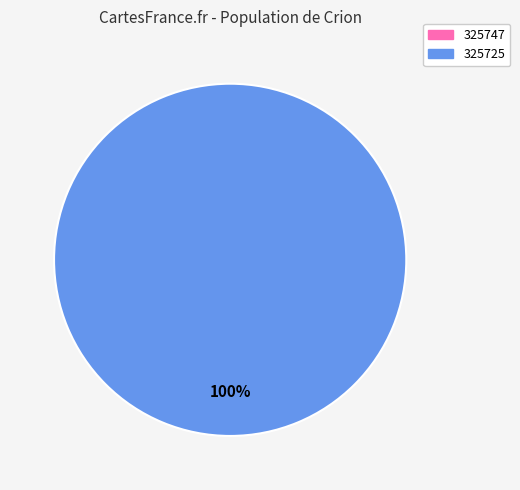

Which slice is the smallest?

325747